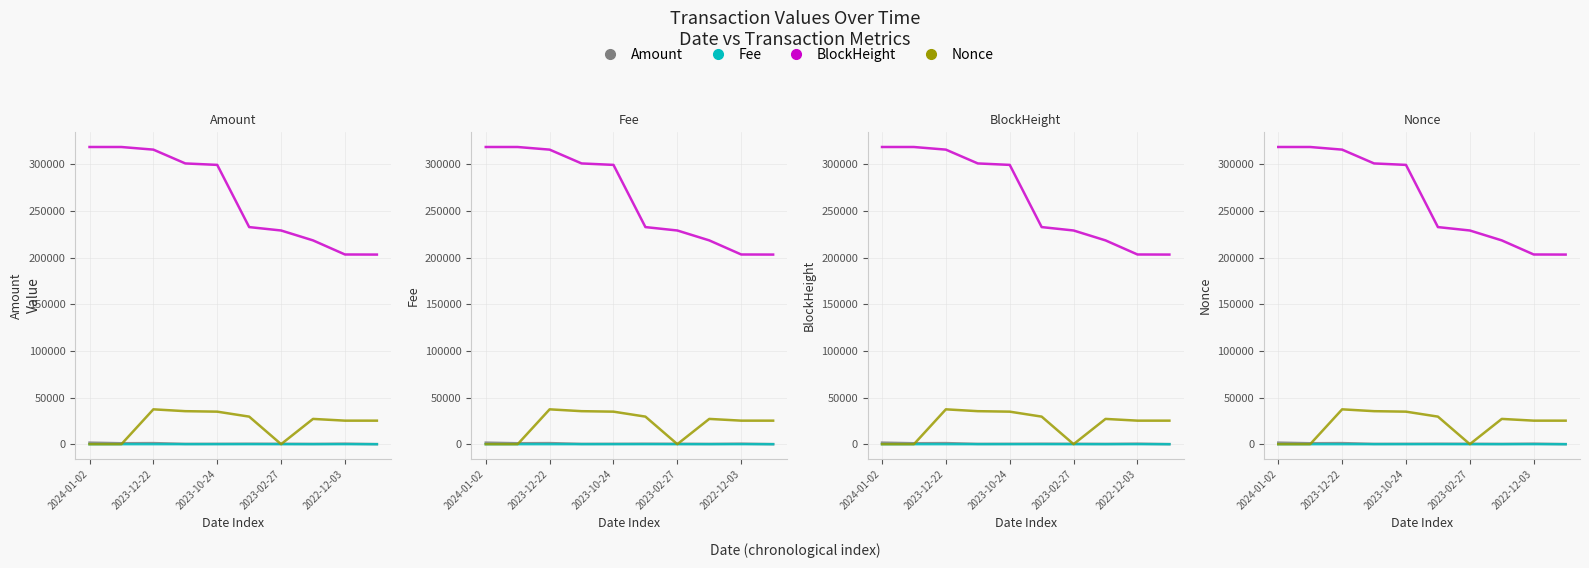

Does the chart display data point markers on the line(s)?

No